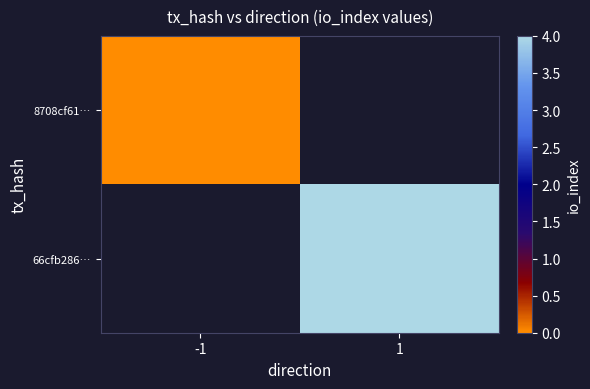

Rank the series by their average value, from lowest to highest.

8708cf61…, 66cfb286…